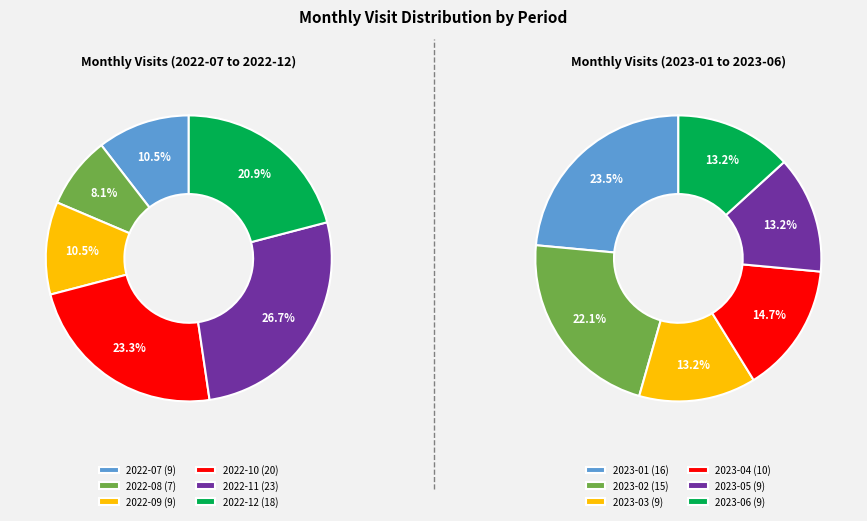

Which category has the biggest portion of the pie?

2022-11